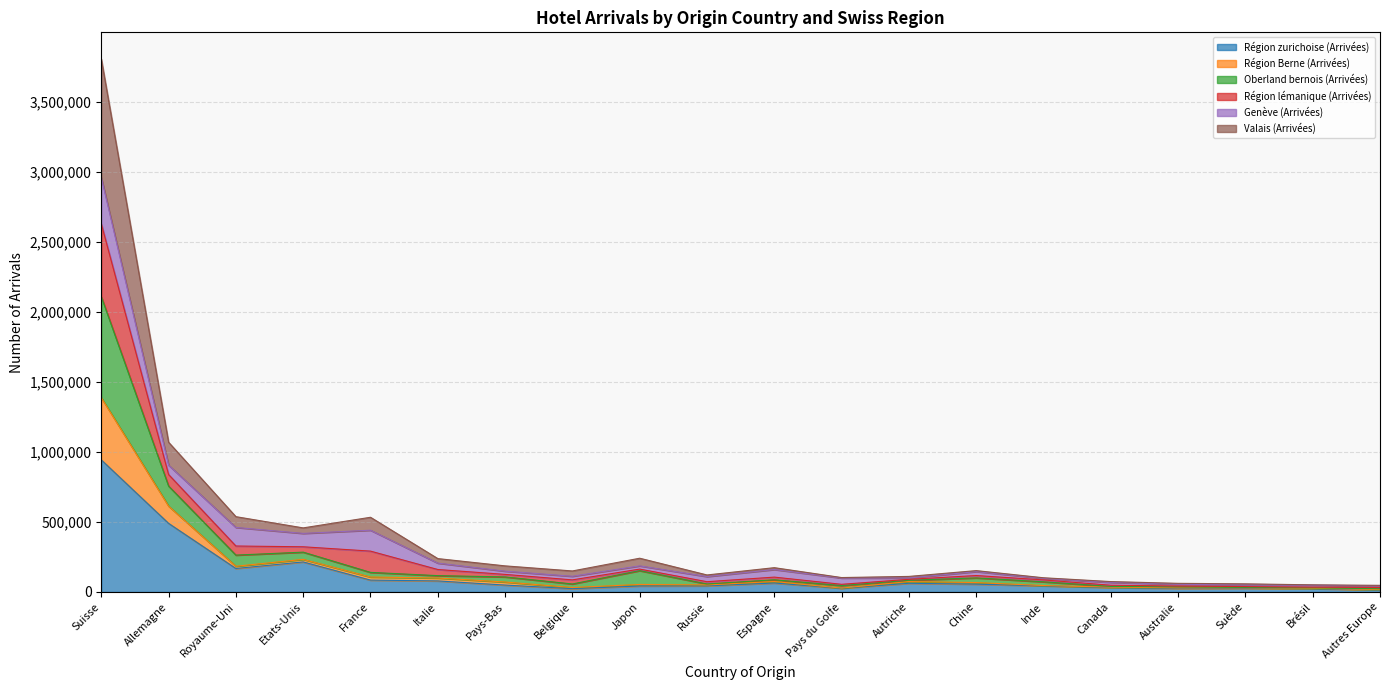

What is the maximum value for Région zurichoise (Arrivées)?

942621